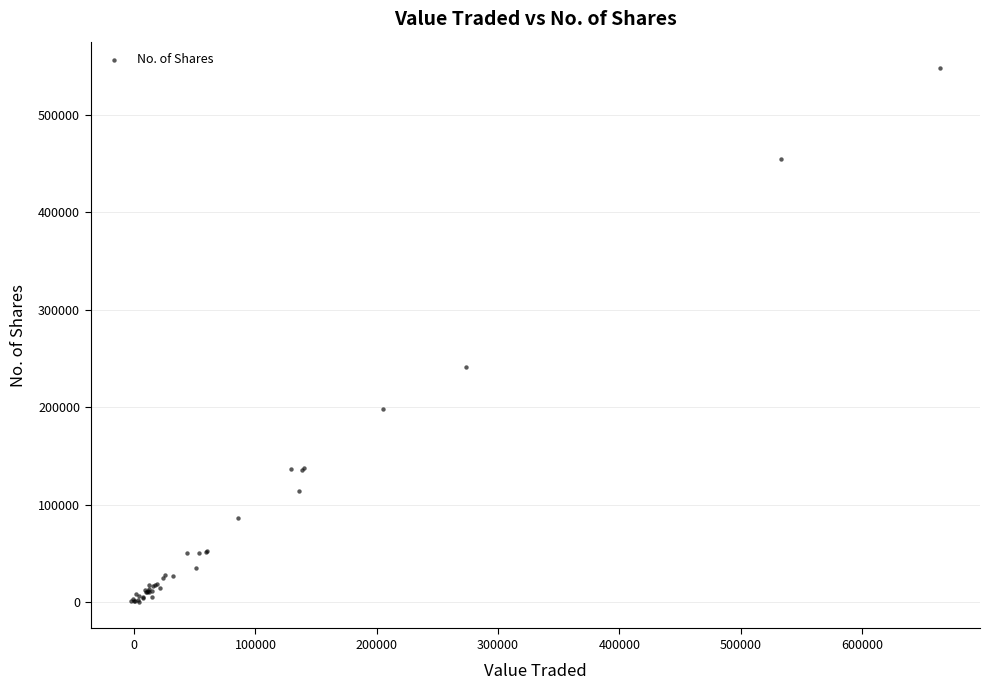

What Y value in the scatter plot is closest to 274076?

240828.9